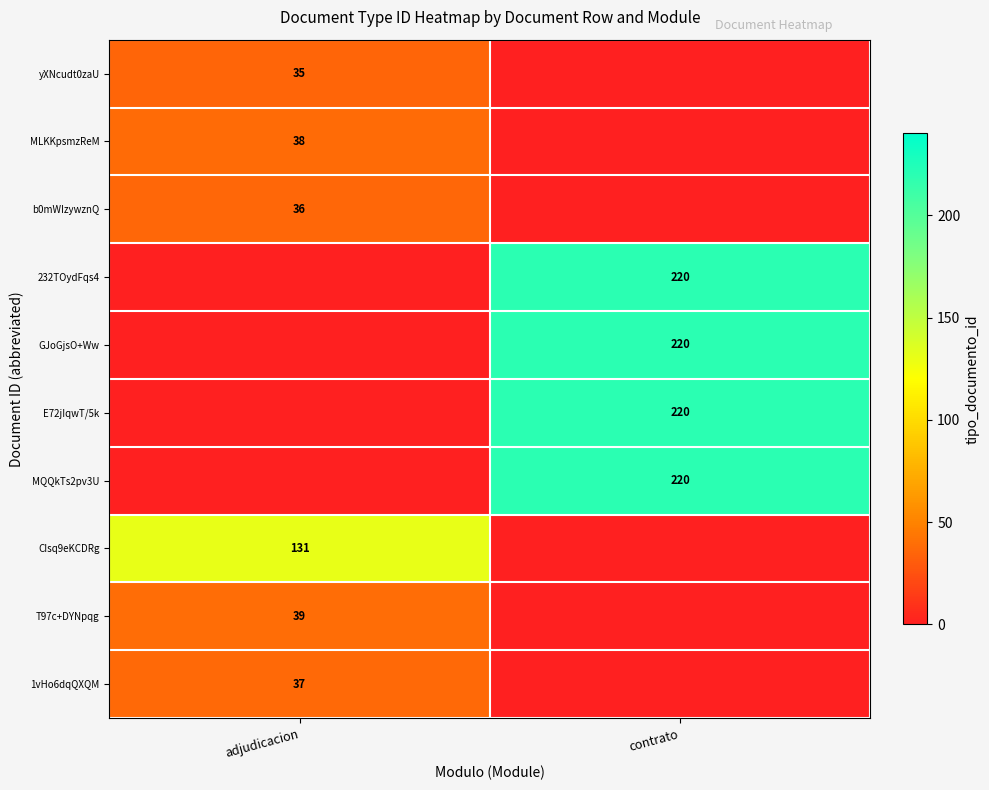

Is it true that yXNcudt0zaU equals 35 at adjudicacion?

True